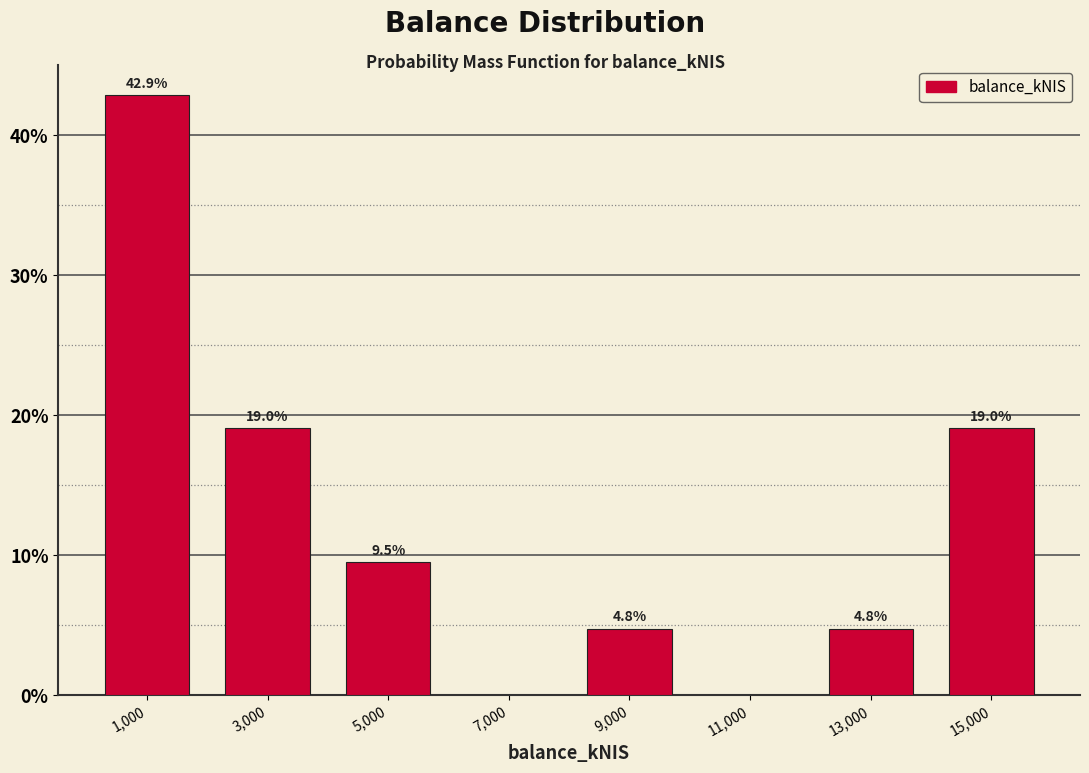

Which range on the x-axis has the tallest bar?

0 to 2000